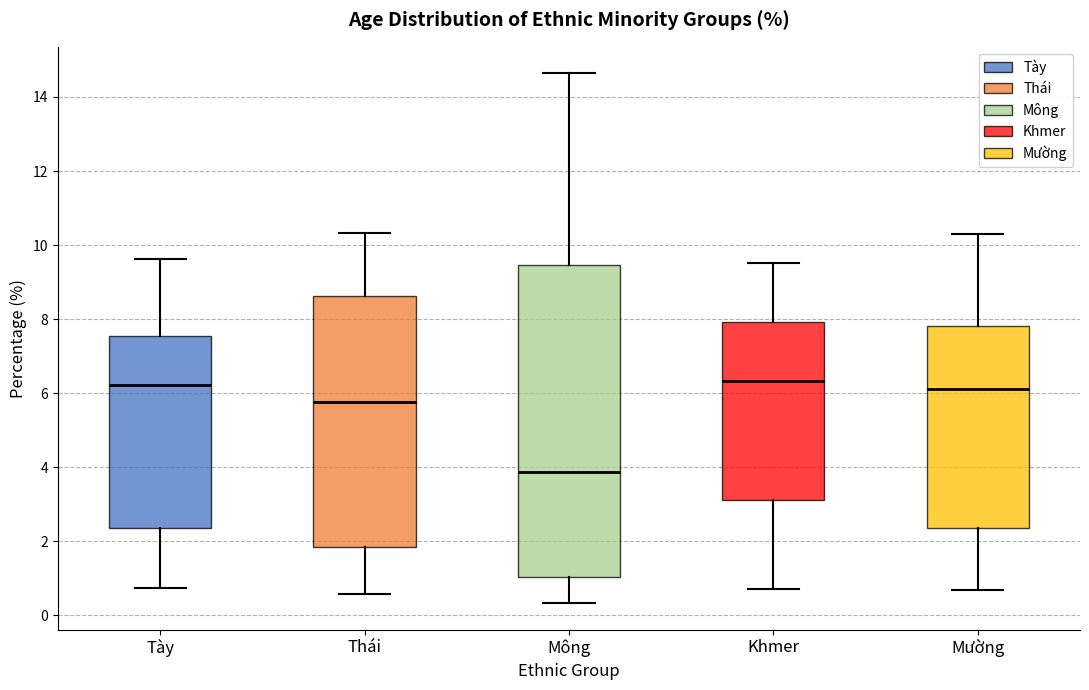

Comparing the boxes themselves (not the whiskers), which one is the tallest?

Mông